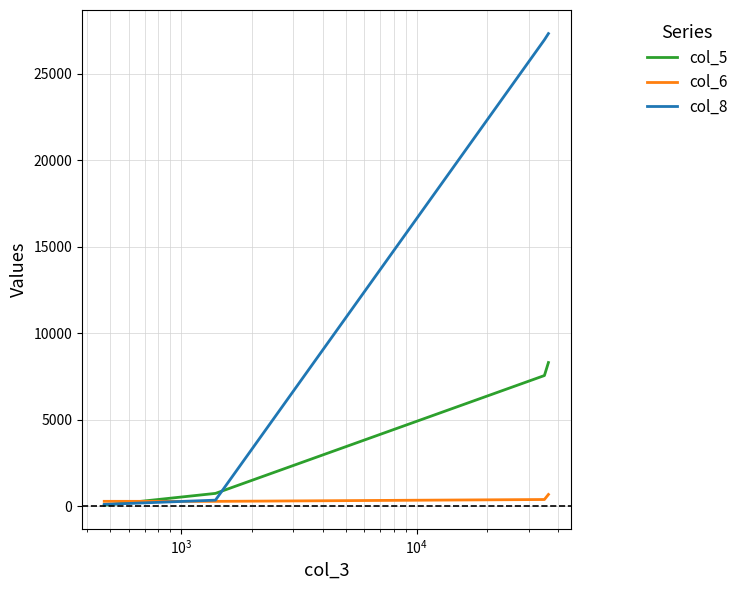

Which series has the largest range (max minus min)?

col_8